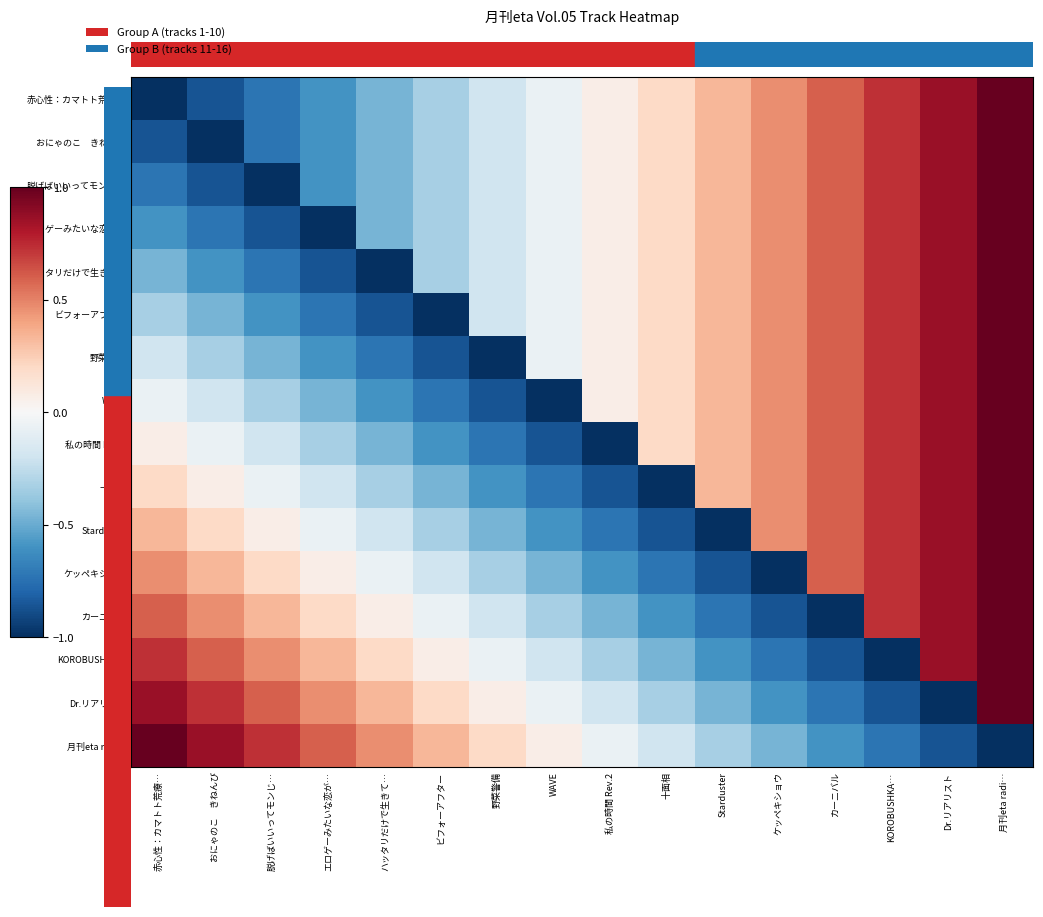

What is the spread (max minus min) of values at 赤心性：カマトト荒療…?

2.0